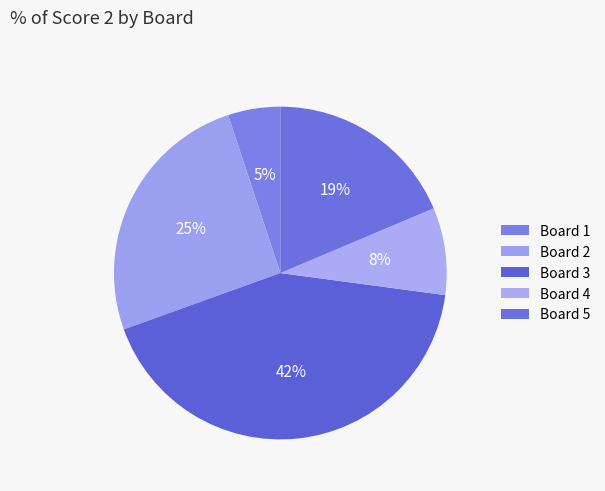

Which category has the biggest portion of the pie?

Board 3